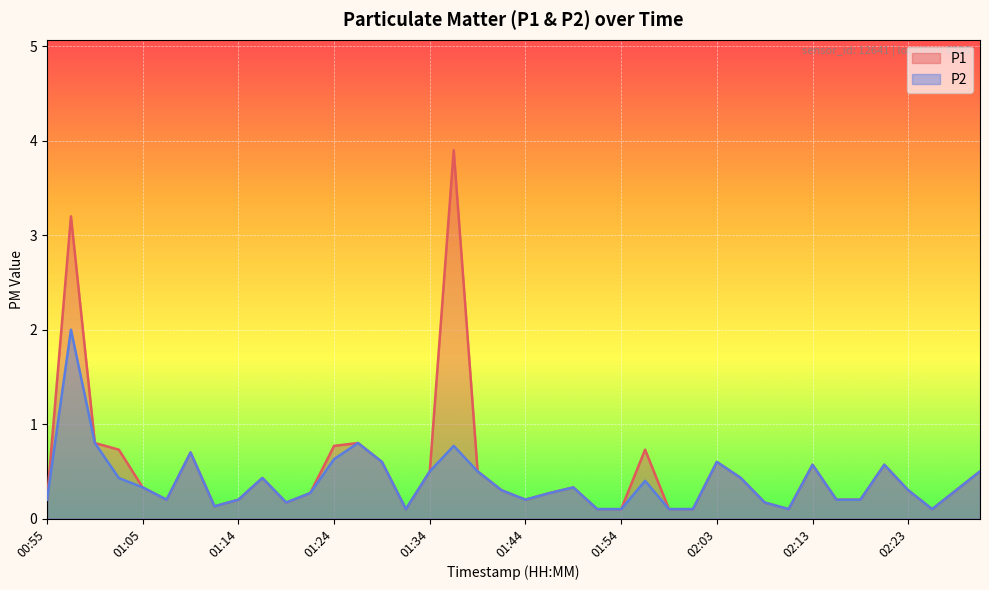

Count the number of data series in this chart.

2